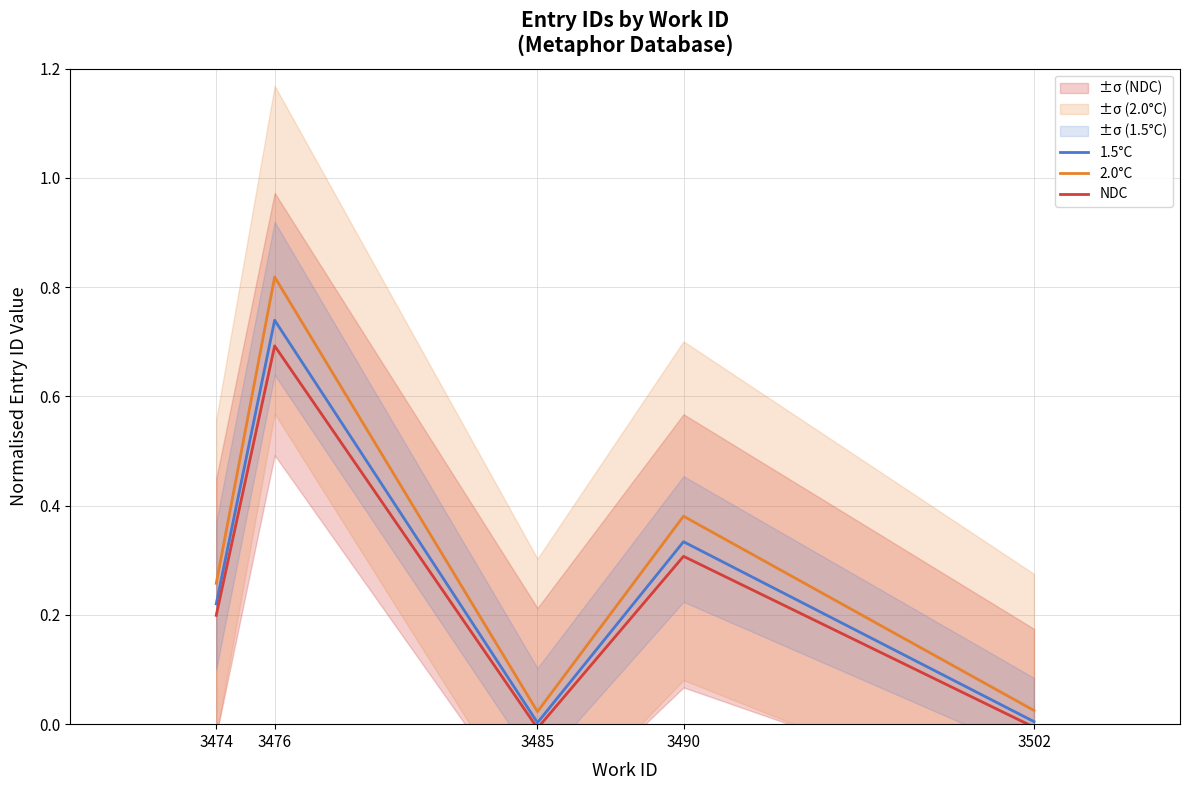

True or false: NDC has a value of -0.0 at 3485.

False